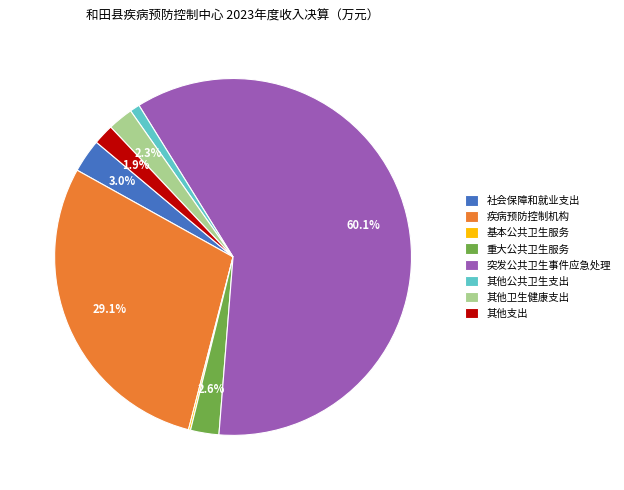

Between 疾病预防控制机构 and 社会保障和就业支出, which is larger?

疾病预防控制机构